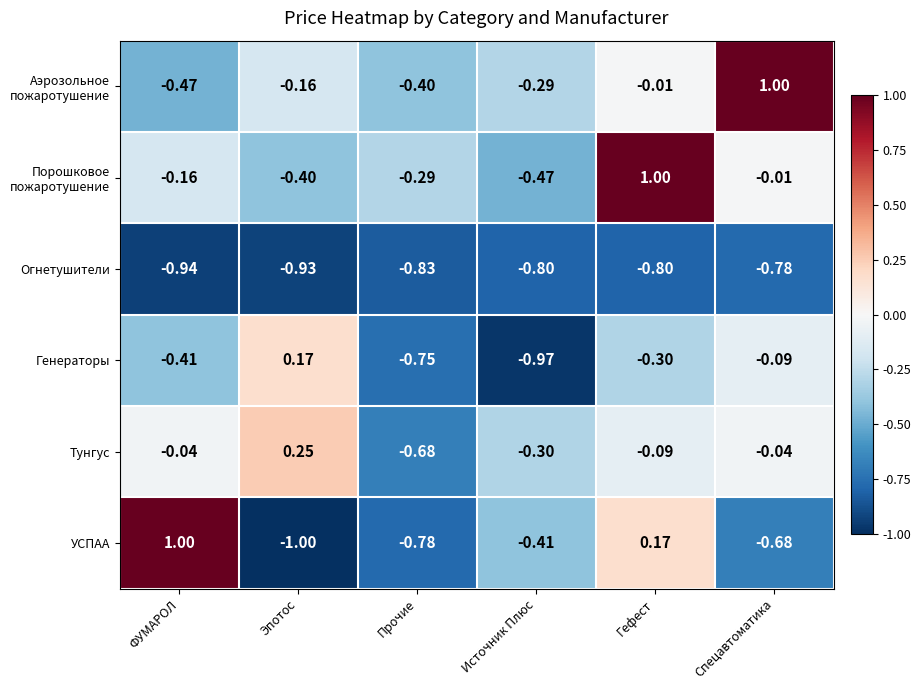

Which series has the widest spread of values?

УСПАА